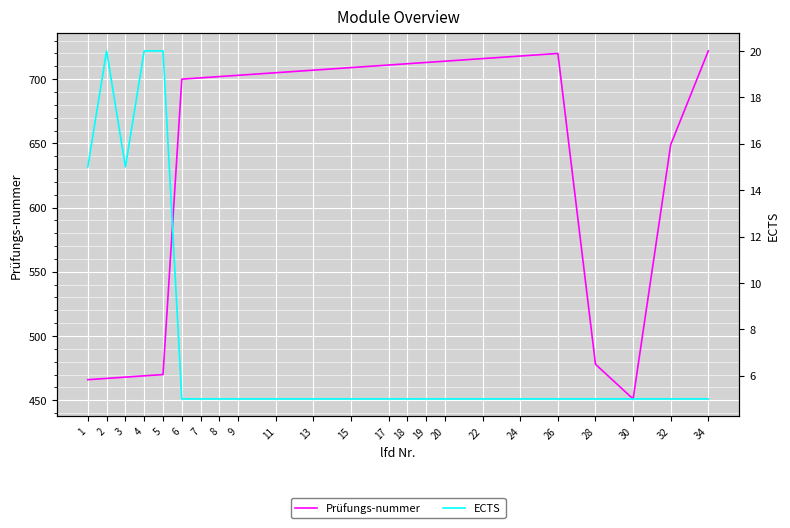

At how many categories does at least one series exceed 512?

16